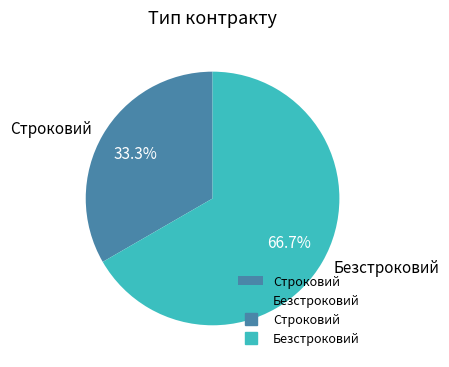

How many slices are in this pie chart?

2